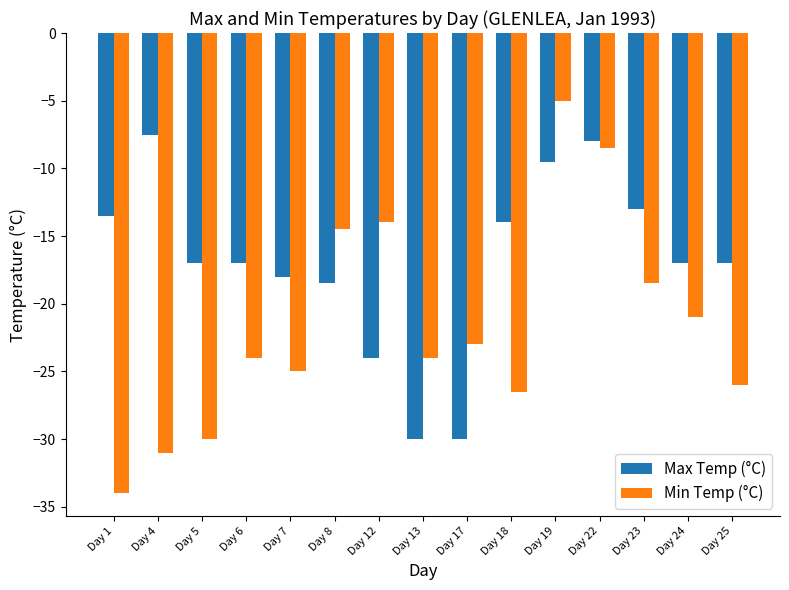

Which series has the widest spread of values?

Min Temp (°C)